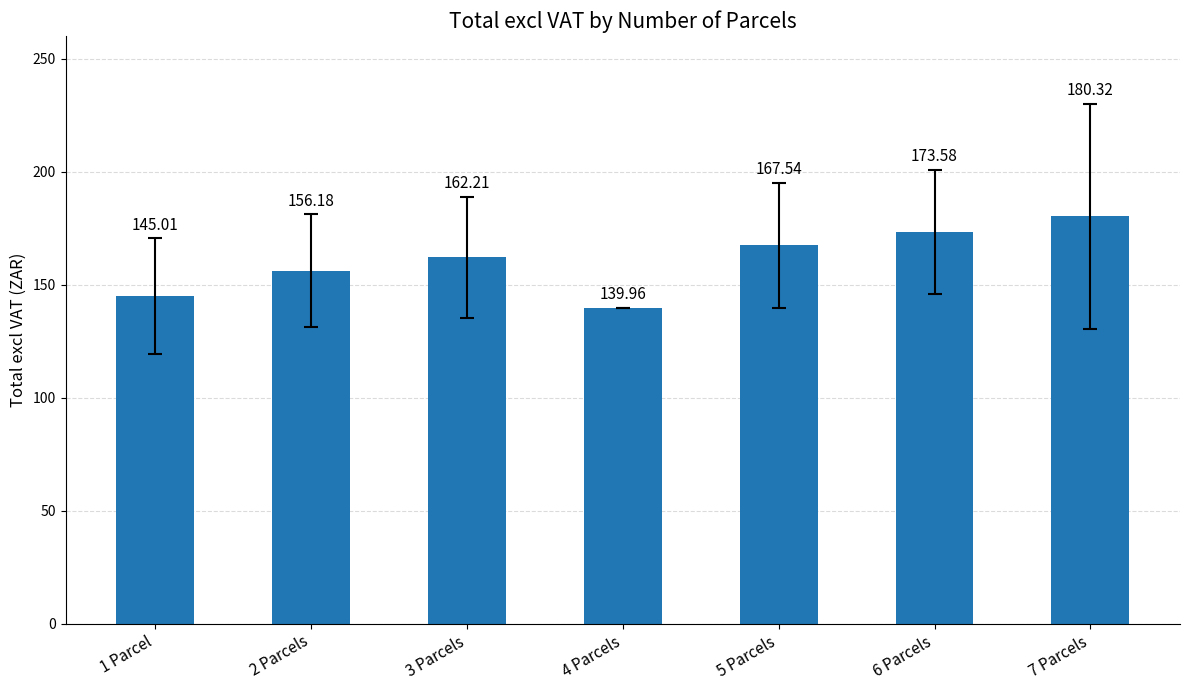

What is the minimum value shown in the chart?

140.0